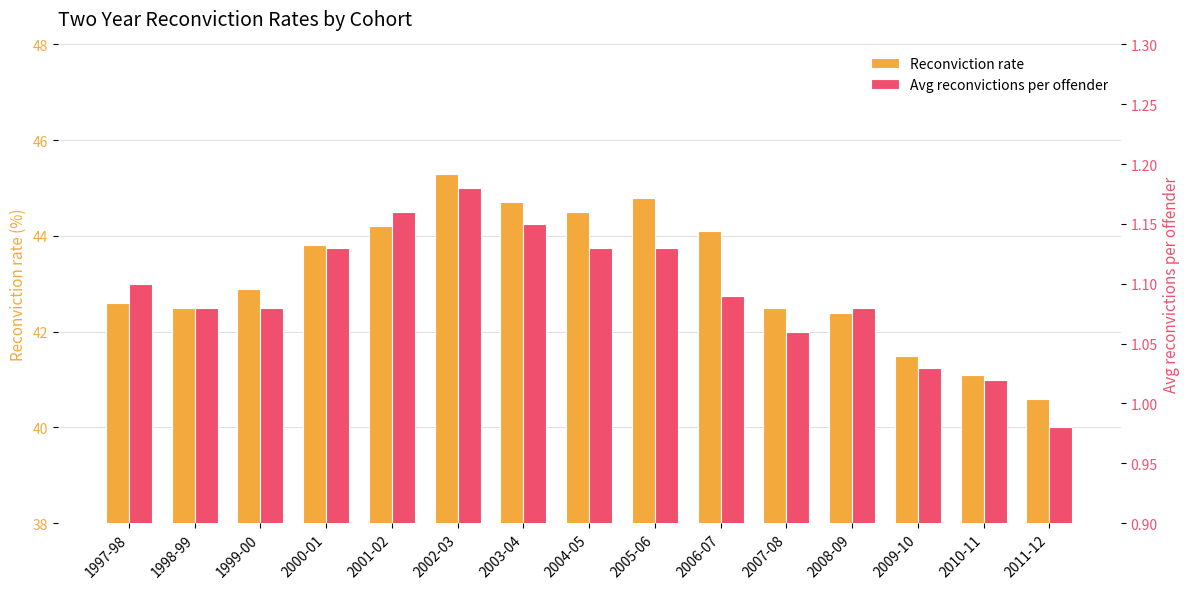

Is it true that Avg reconvictions per offender equals 0.2 at 2008-09?

False